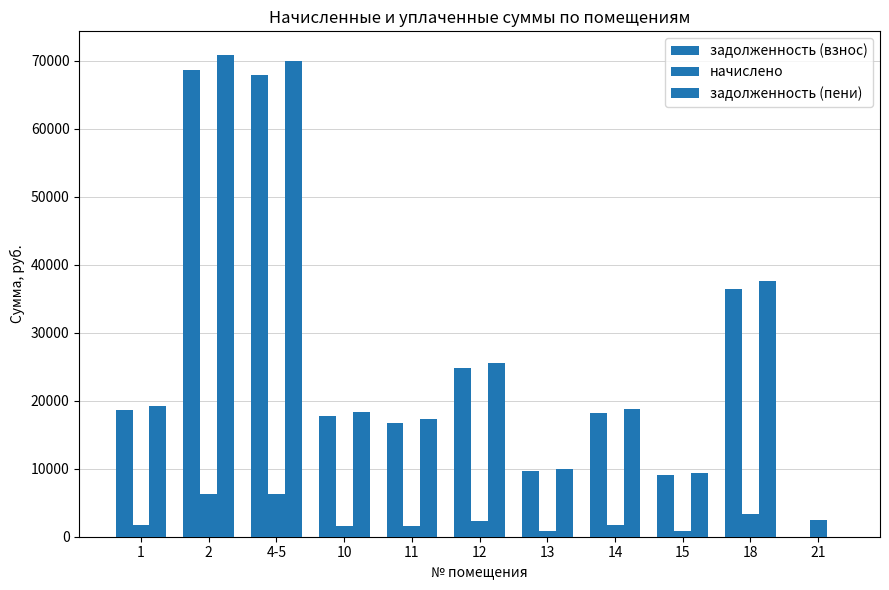

At which label does начислено reach its peak?

2